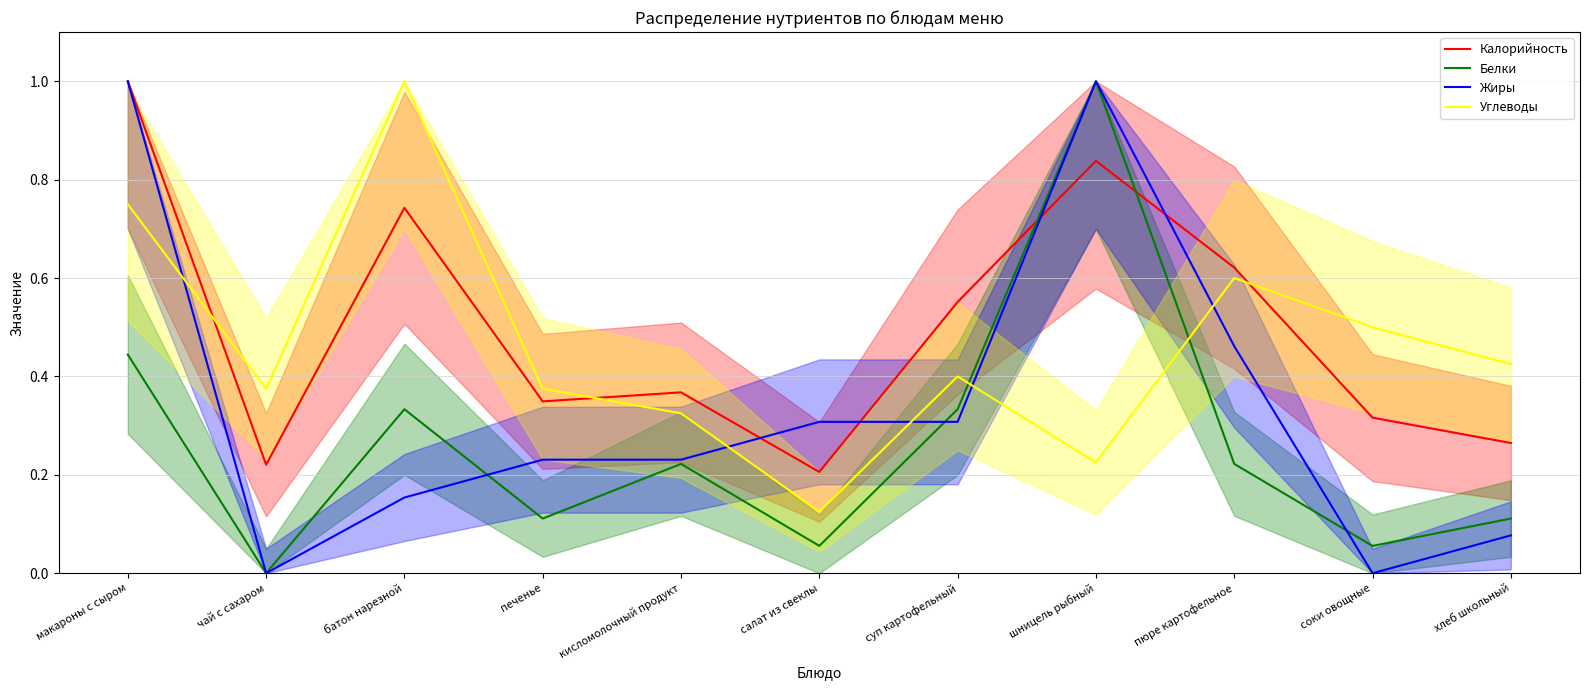

At which category is the sum across all series the highest?

макароны с сыром